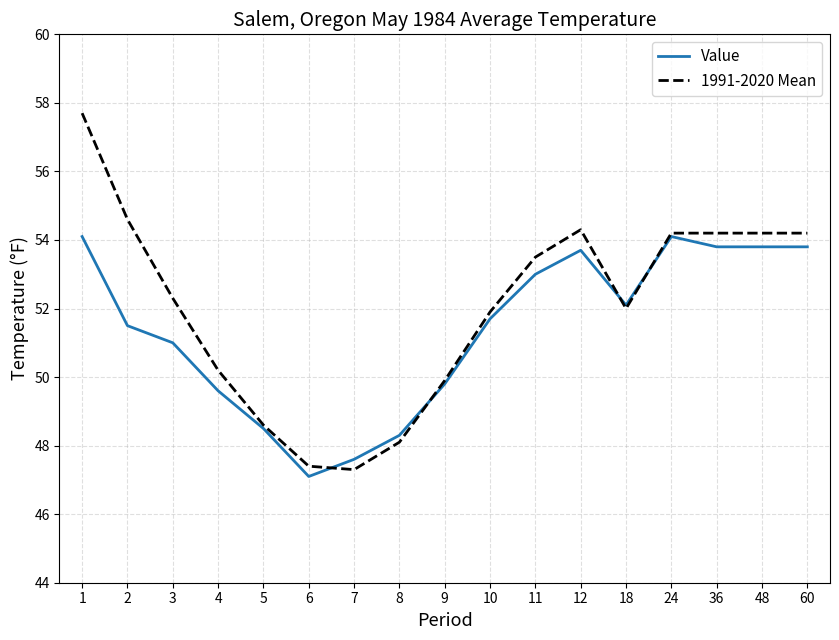

Which category has the lowest value in the Value series?

6